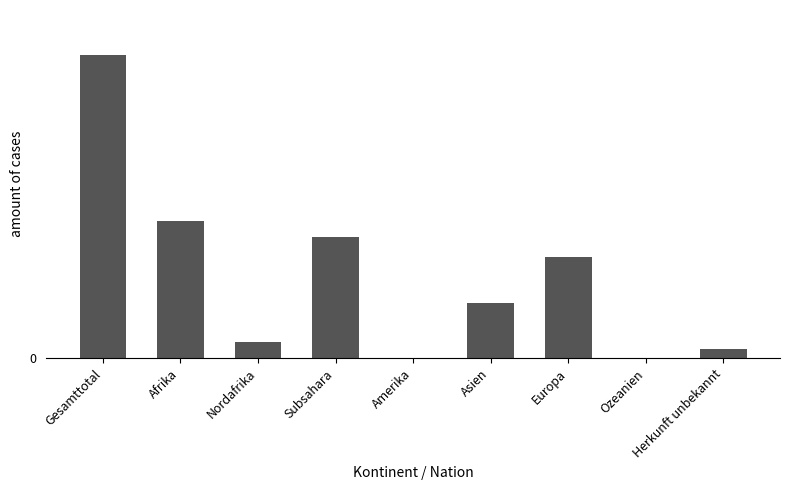

What is the sum of the values at Ozeanien and Subsahara?

53